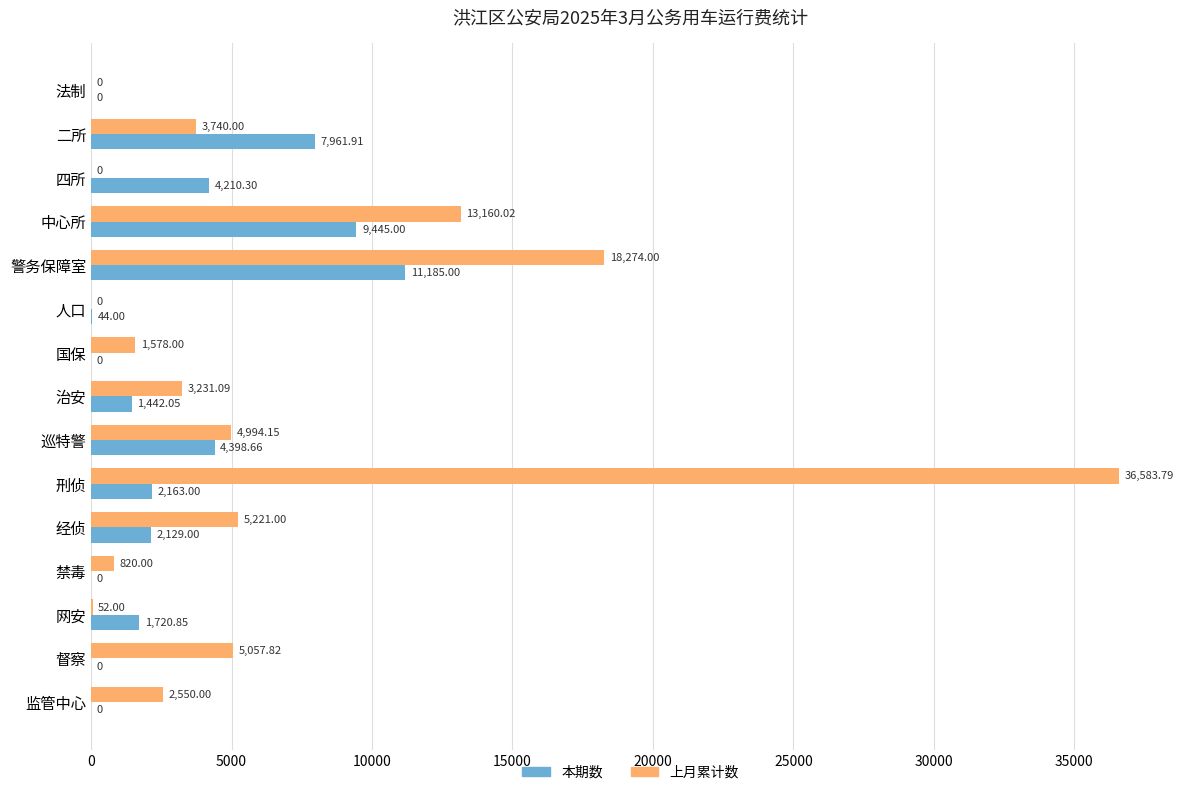

At which label is 上月累计数 closest to 18291?

警务保障室